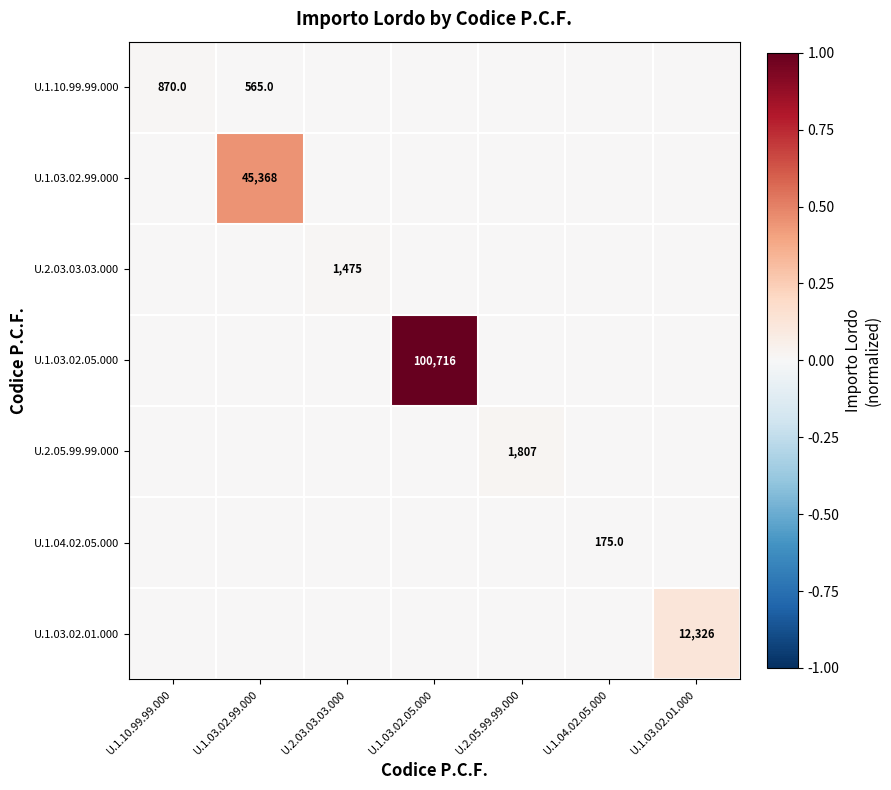

Rank the series at U.1.04.02.05.000 from highest to lowest value.

U.1.04.02.05.000, U.1.10.99.99.000, U.1.03.02.99.000, U.2.03.03.03.000, U.1.03.02.05.000, U.2.05.99.99.000, U.1.03.02.01.000